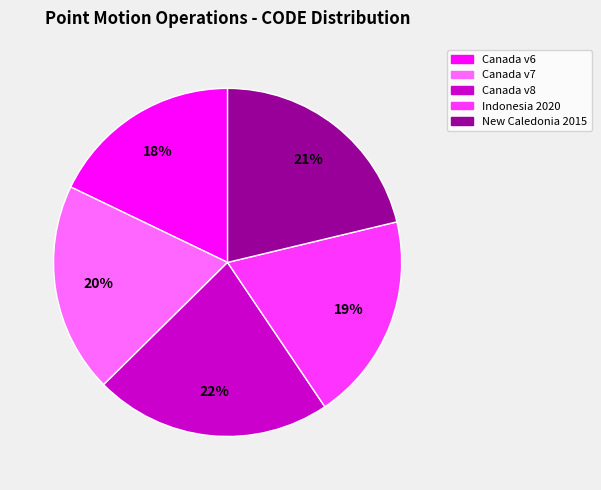

To the nearest percent, what is the difference between the largest and smallest slice percentages?

4%